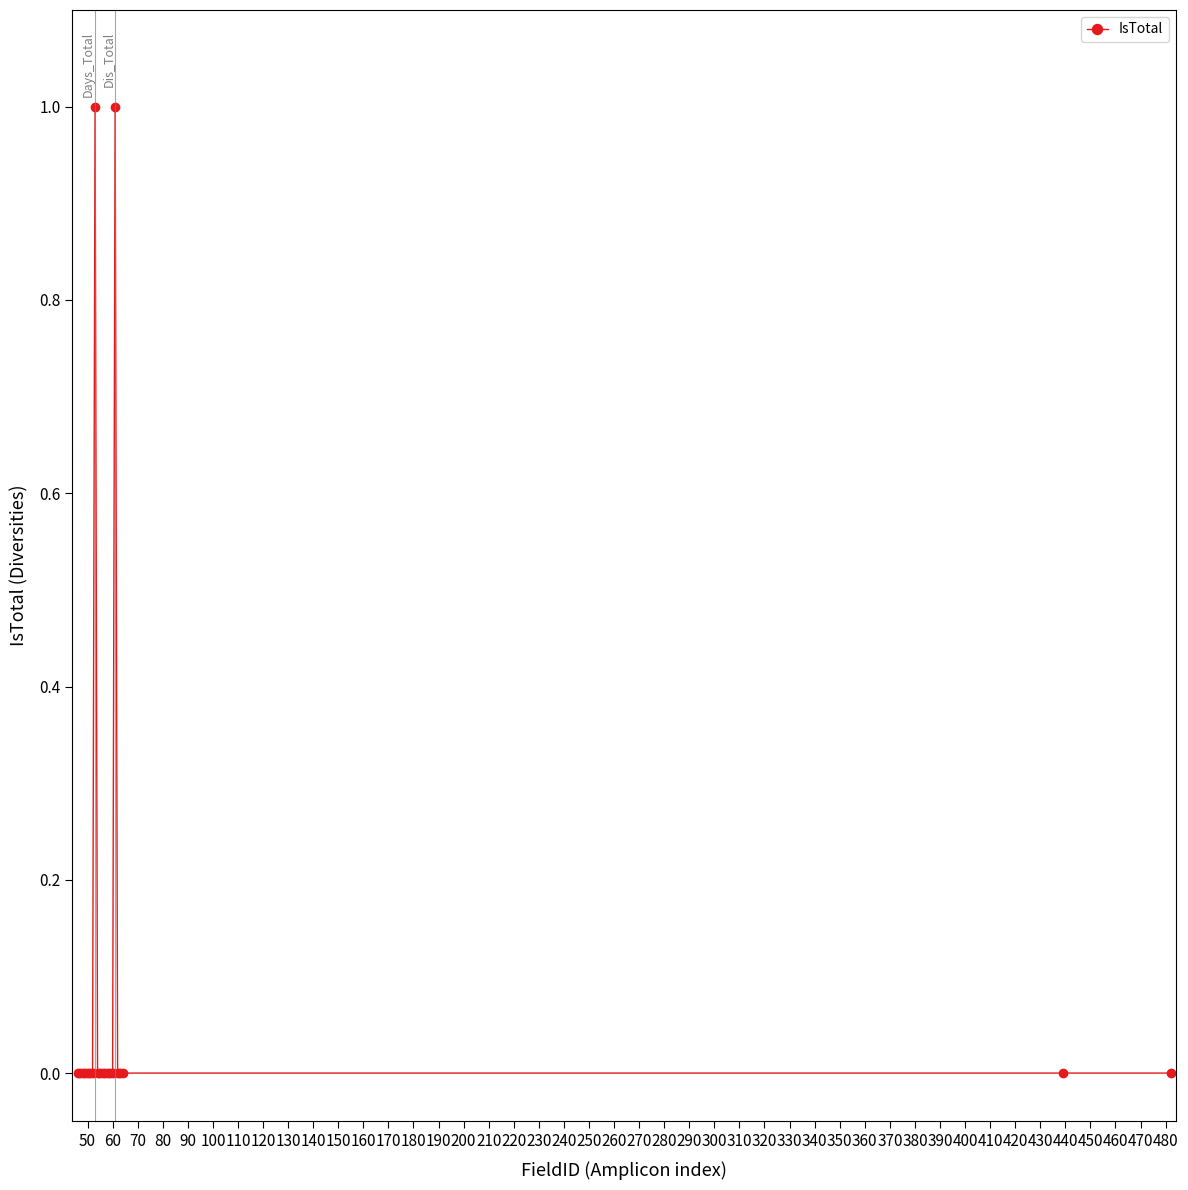

True or false: the data has more than 1 interior local peaks.

True